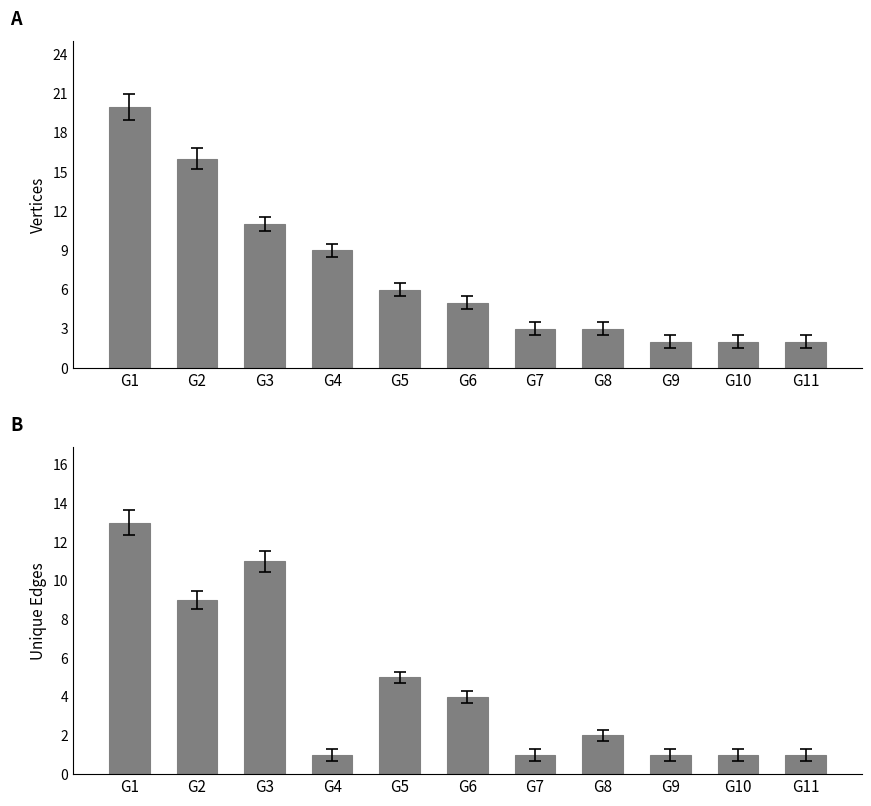

Reading left to right, transcribe all the data shown in this chart.

Vertices: 20	16	11	9	6	5	3	3	2	2	2
Unique Edges: 13	9	11	1	5	4	1	2	1	1	1